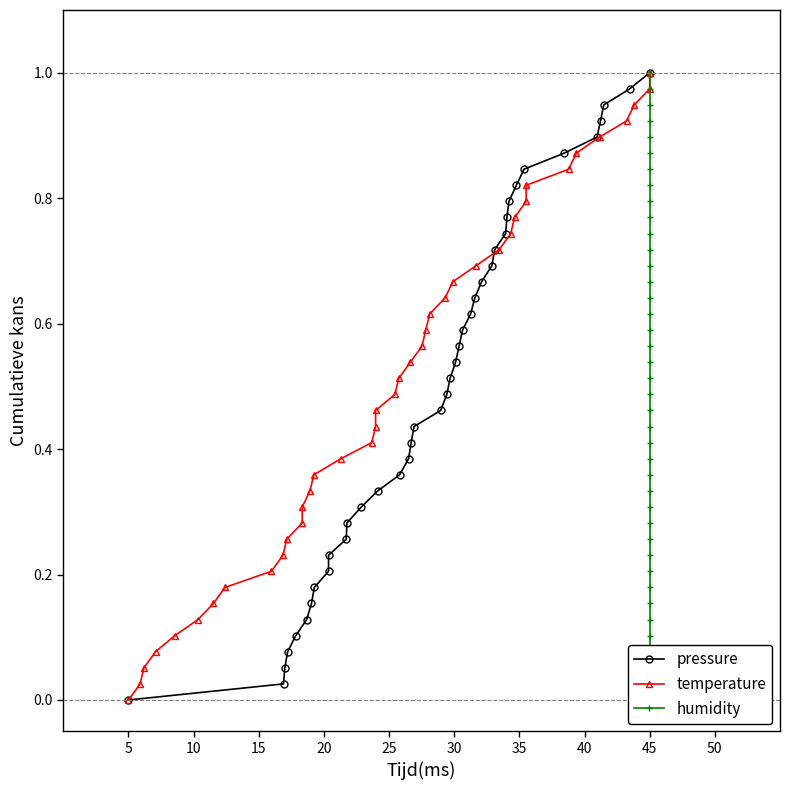

How many values in pressure are above zero?

39